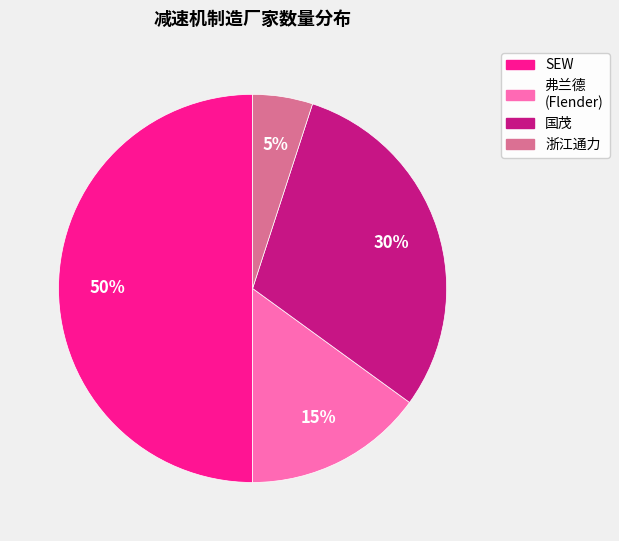

How many segments does this pie chart have?

4